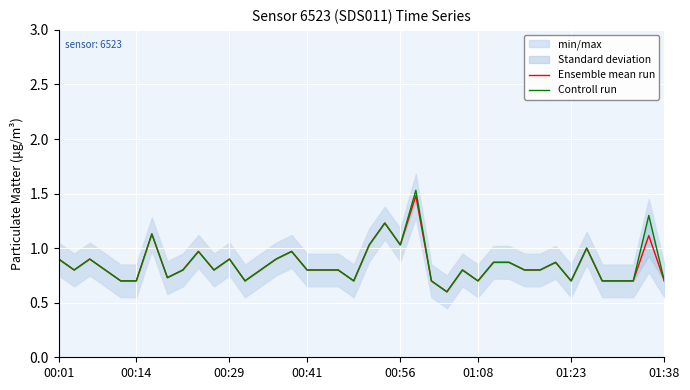

The value of Ensemble mean run at 00:41 is 0.8. True or false?

True